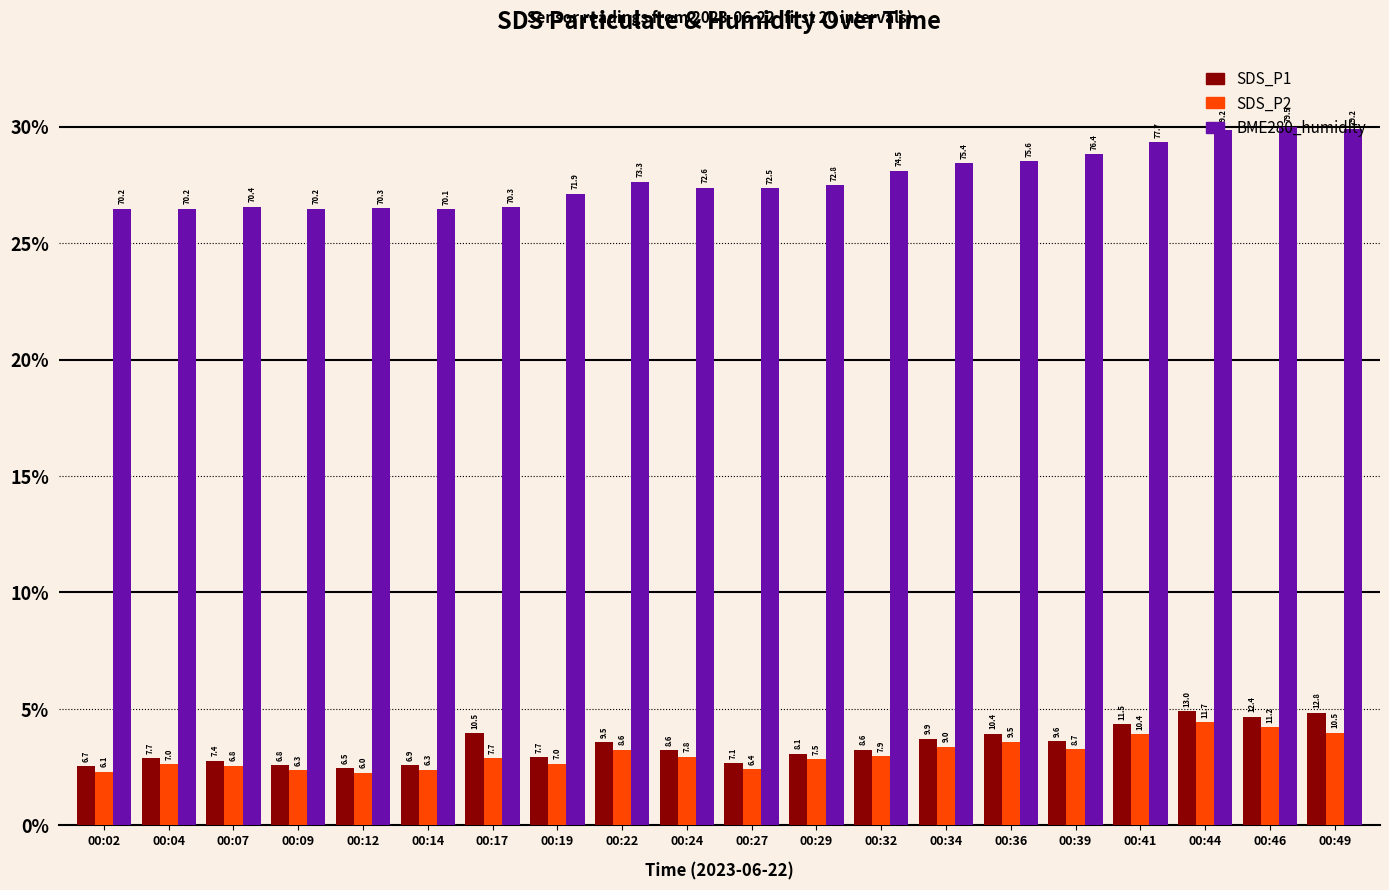

What are all the series names shown in the legend?

SDS_P1, SDS_P2, BME280_humidity